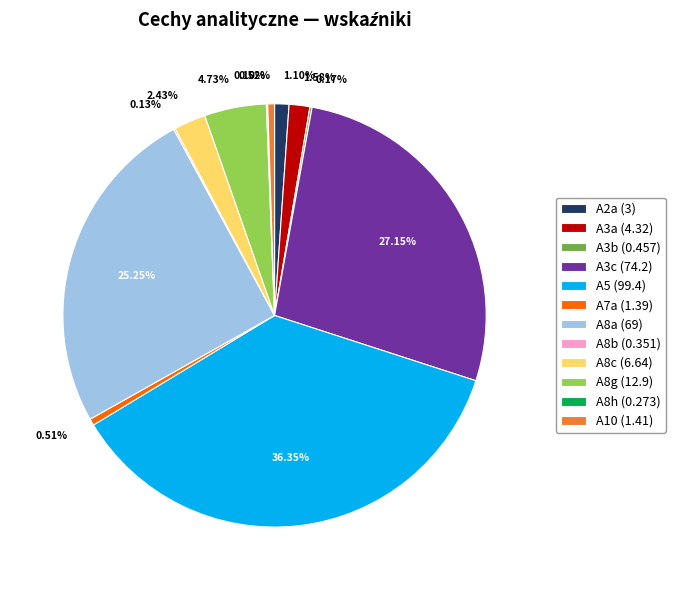

What is the ratio of the value at A3c (74.2) to the value at A5 (99.4)?

0.7